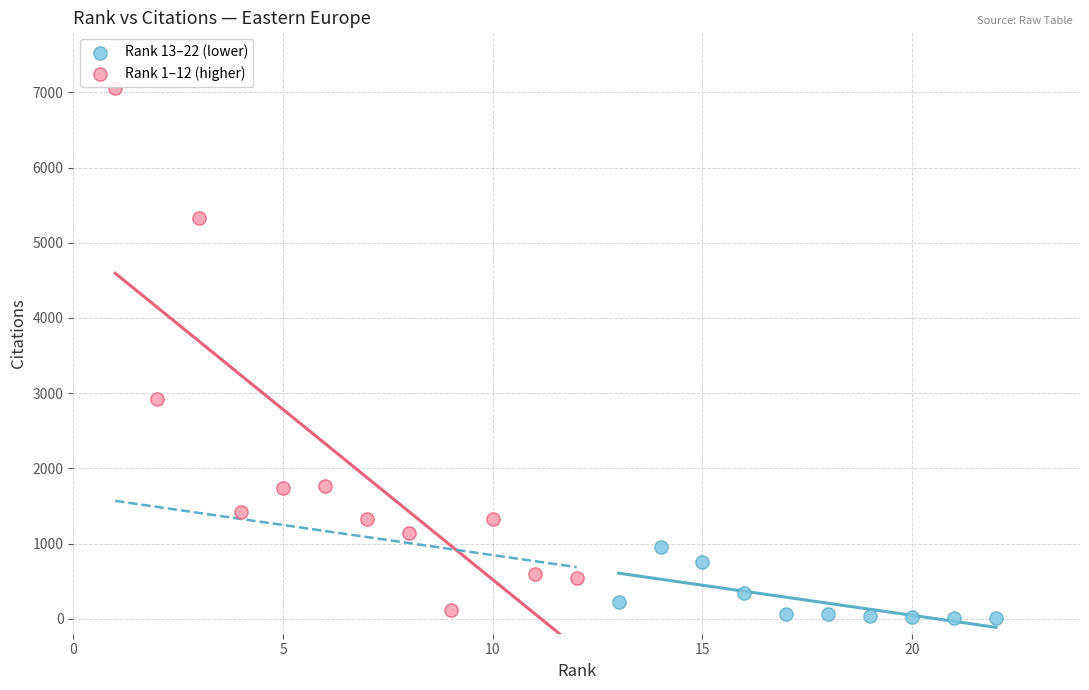

Which series contains the highest Y value?

Rank 1–12 (higher)